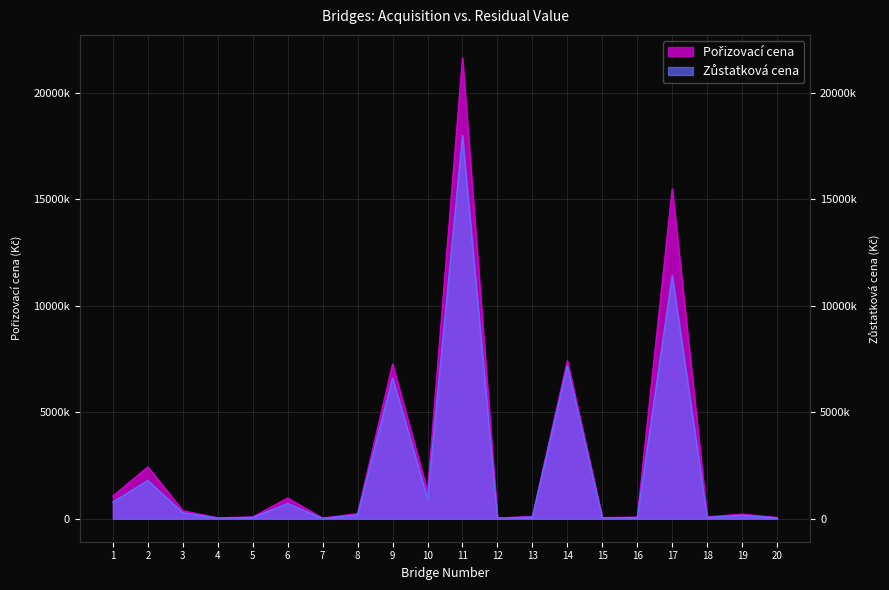

Which has a higher value, 13 or 4?

13